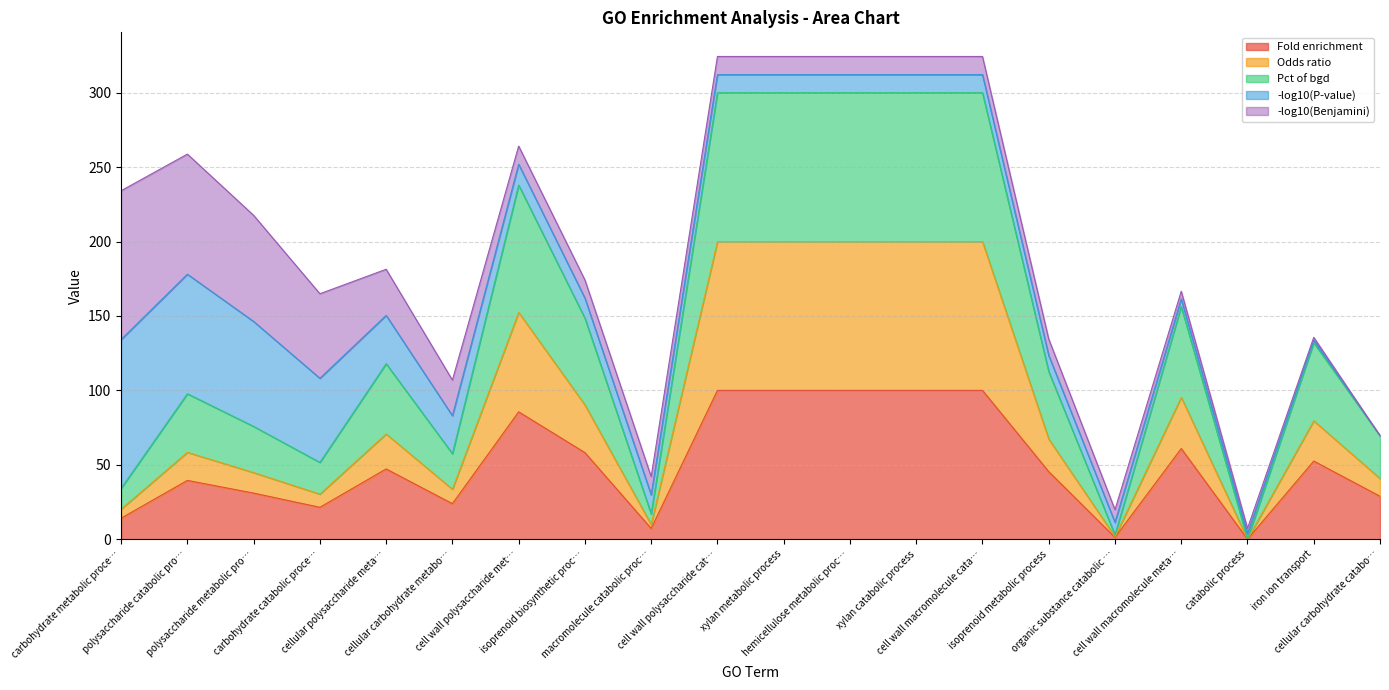

Does the chart display data point markers on the line(s)?

No